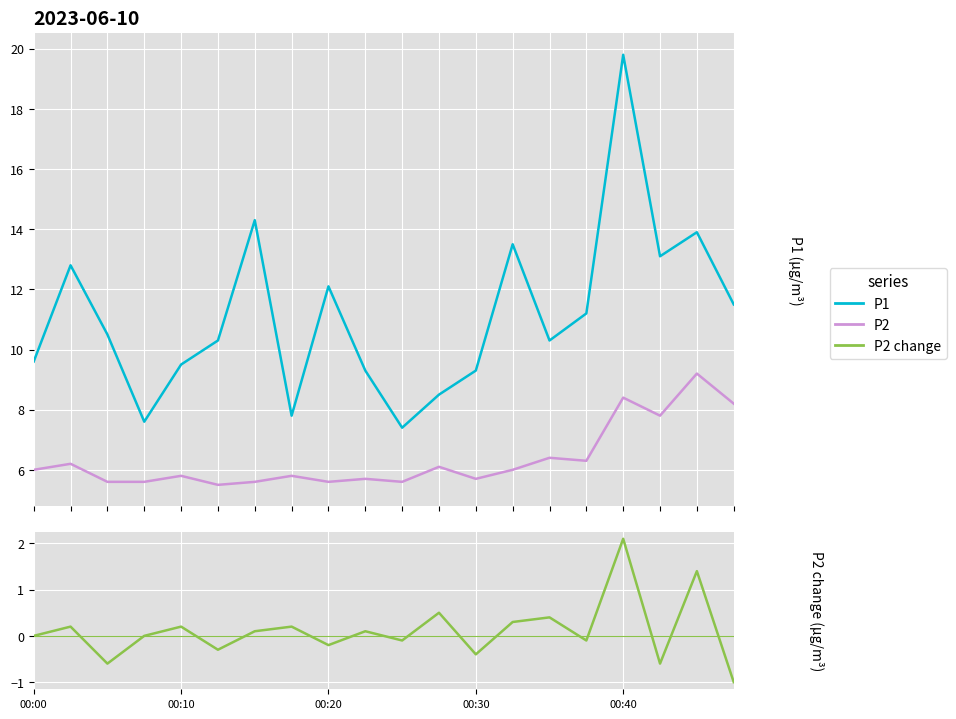

True or false: P2 and P1 intersect in this chart.

False